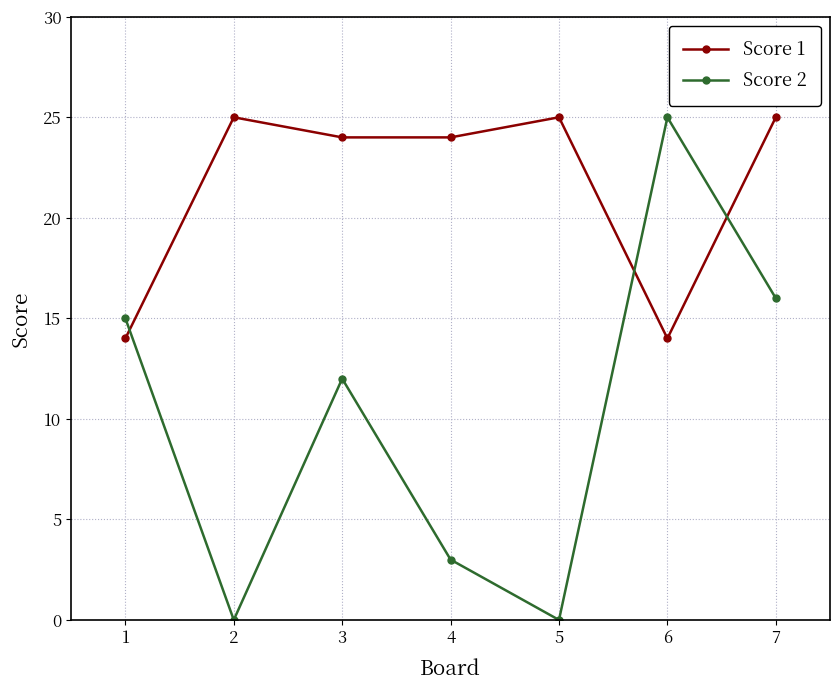

True or false: Score 2 has a value of 12 at 3.

True